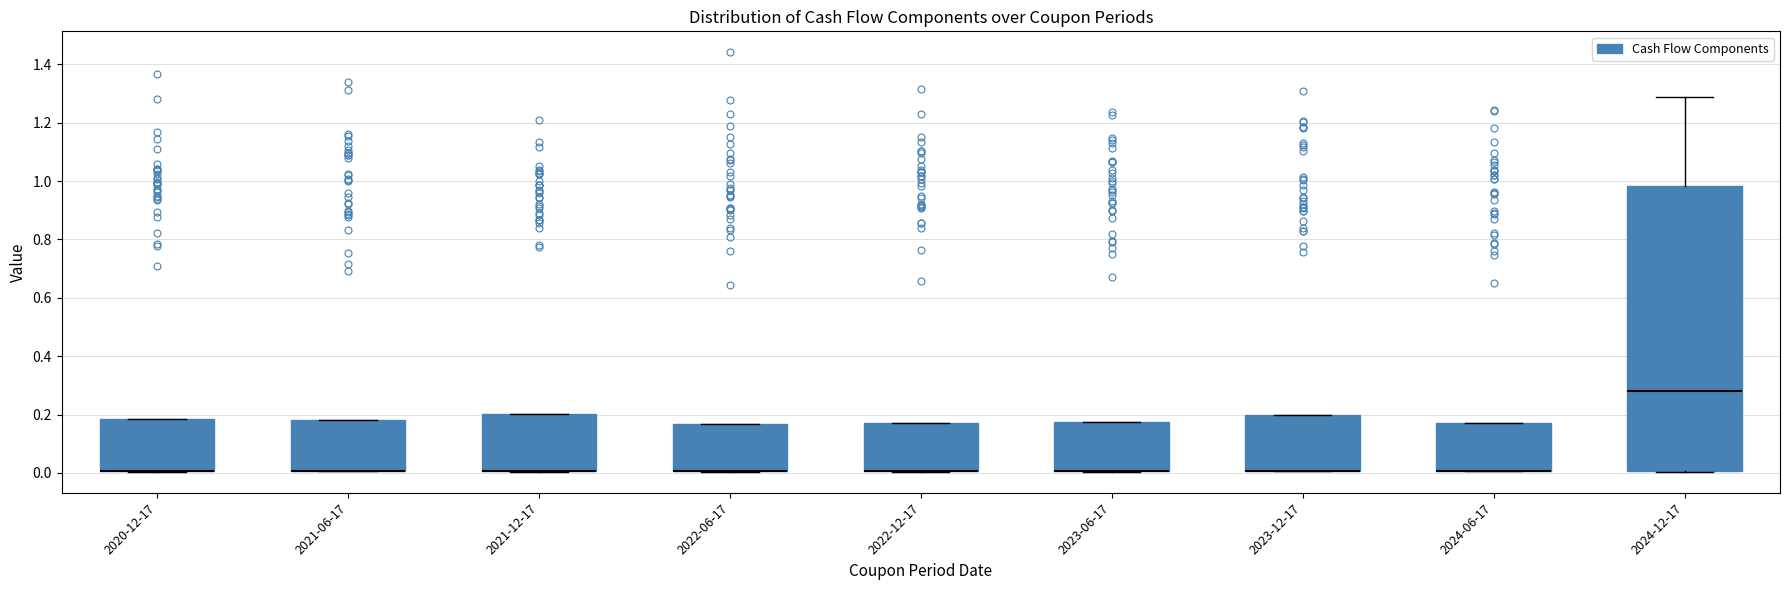

Reading left to right, read every box against the y-axis: the position of its median line, the range the box covers, and the ends of its whiskers. The values are not printed on the chart, so give them approximately, as read against the axis.

2020-12-17: median 0.00 (drawn on the box's lower edge), box 0.00 to 0.18, whiskers 0.00 to 0.18
2021-06-17: median 0.00 (drawn on the box's lower edge), box 0.00 to 0.18, whiskers 0.00 to 0.18
2021-12-17: median 0.00 (drawn on the box's lower edge), box 0.00 to 0.20, whiskers 0.00 to 0.20
2022-06-17: median 0.00 (drawn on the box's lower edge), box 0.00 to 0.16, whiskers 0.00 to 0.16
2022-12-17: median 0.00 (drawn on the box's lower edge), box 0.00 to 0.18, whiskers 0.00 to 0.18
2023-06-17: median 0.00 (drawn on the box's lower edge), box 0.00 to 0.18, whiskers 0.00 to 0.18
2023-12-17: median 0.00 (drawn on the box's lower edge), box 0.00 to 0.20, whiskers 0.00 to 0.20
2024-06-17: median 0.00 (drawn on the box's lower edge), box 0.00 to 0.18, whiskers 0.00 to 0.18
2024-12-17: median 0.28, box 0.00 to 0.98, whiskers 0.00 to 1.28